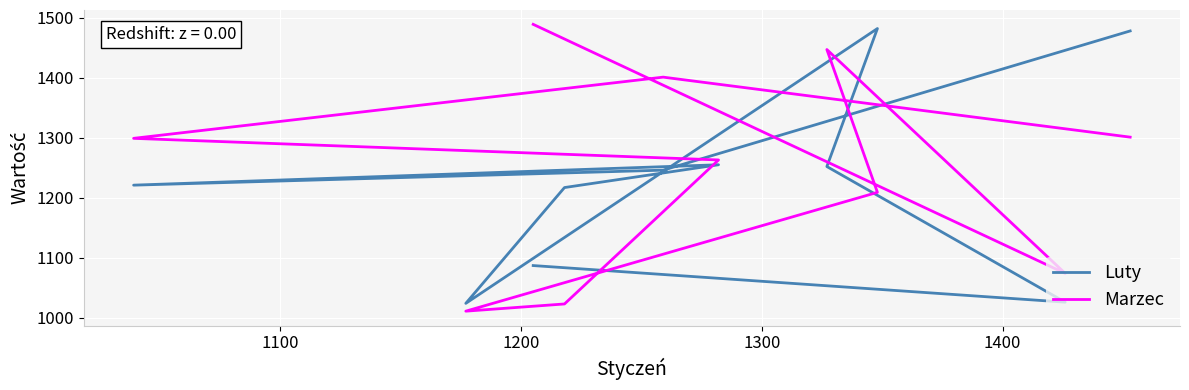

Which series has the widest spread of values?

Marzec